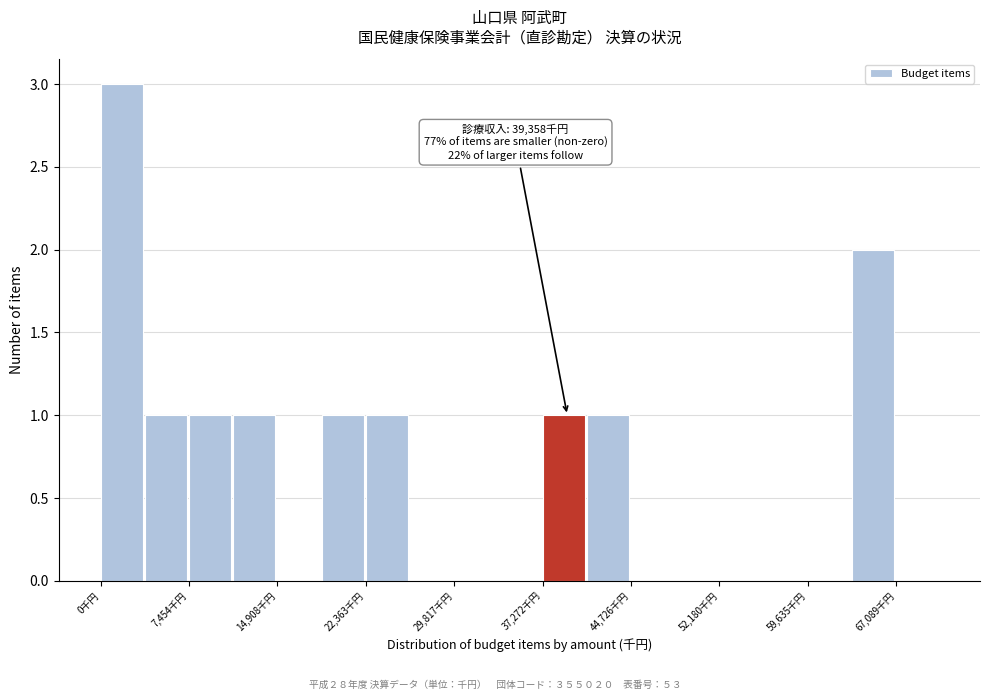

Read against the x-axis, roughly where is the centre of the tallest bar?

2000